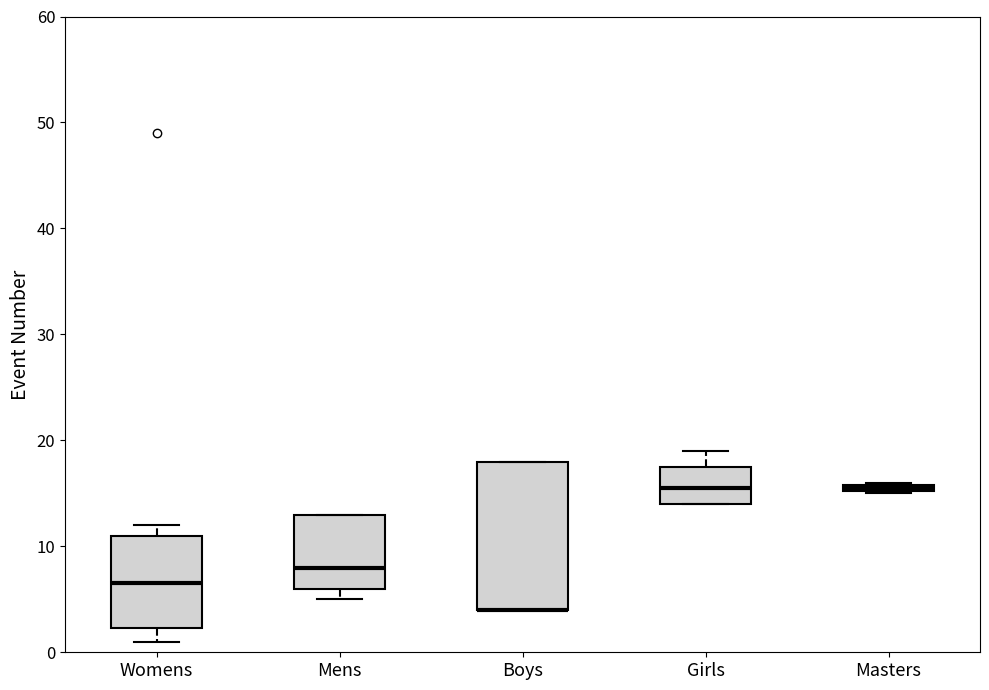

Where is the upper edge of the box for Boys on the y-axis? The values are not printed on the chart, so give them approximately, as read against the axis.

18